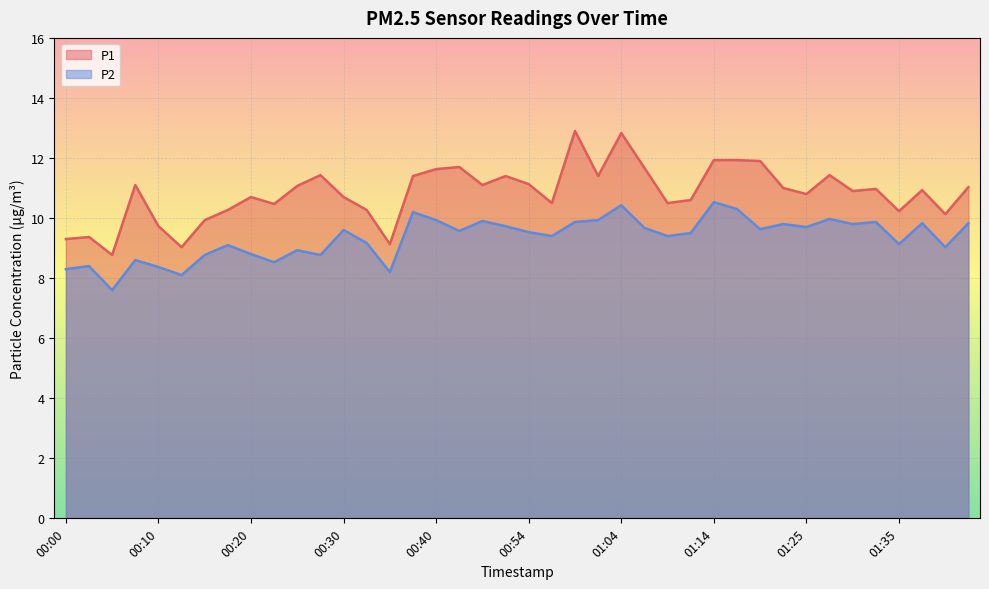

True or false: P2 and P1 cross at least once.

False